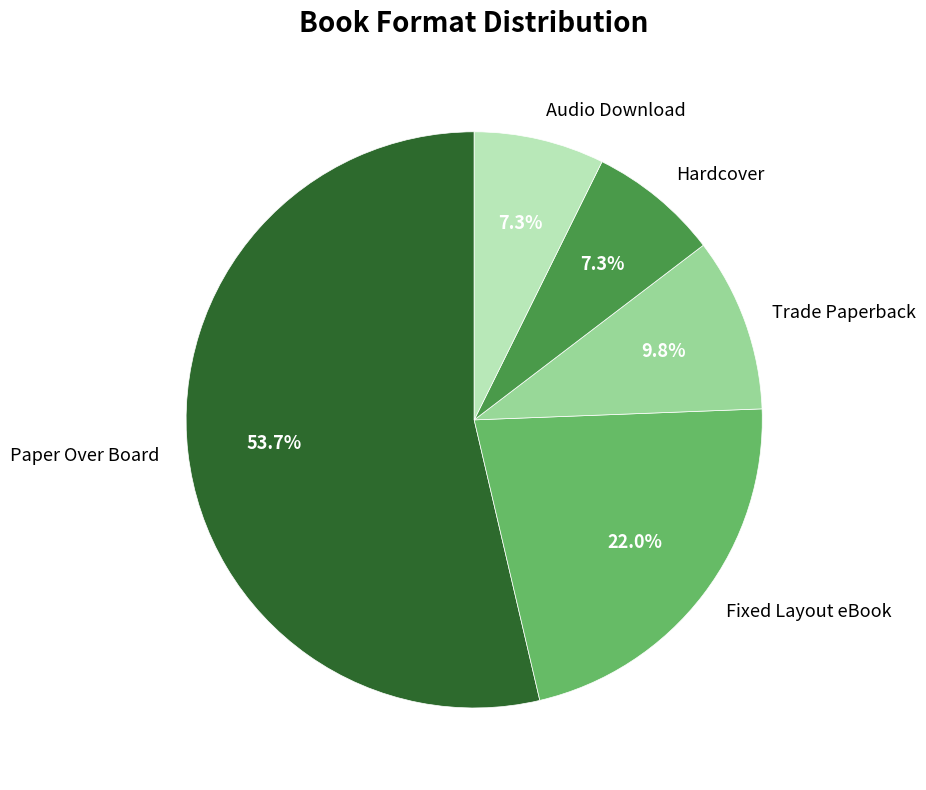

What is the largest slice in the pie chart?

Paper Over Board